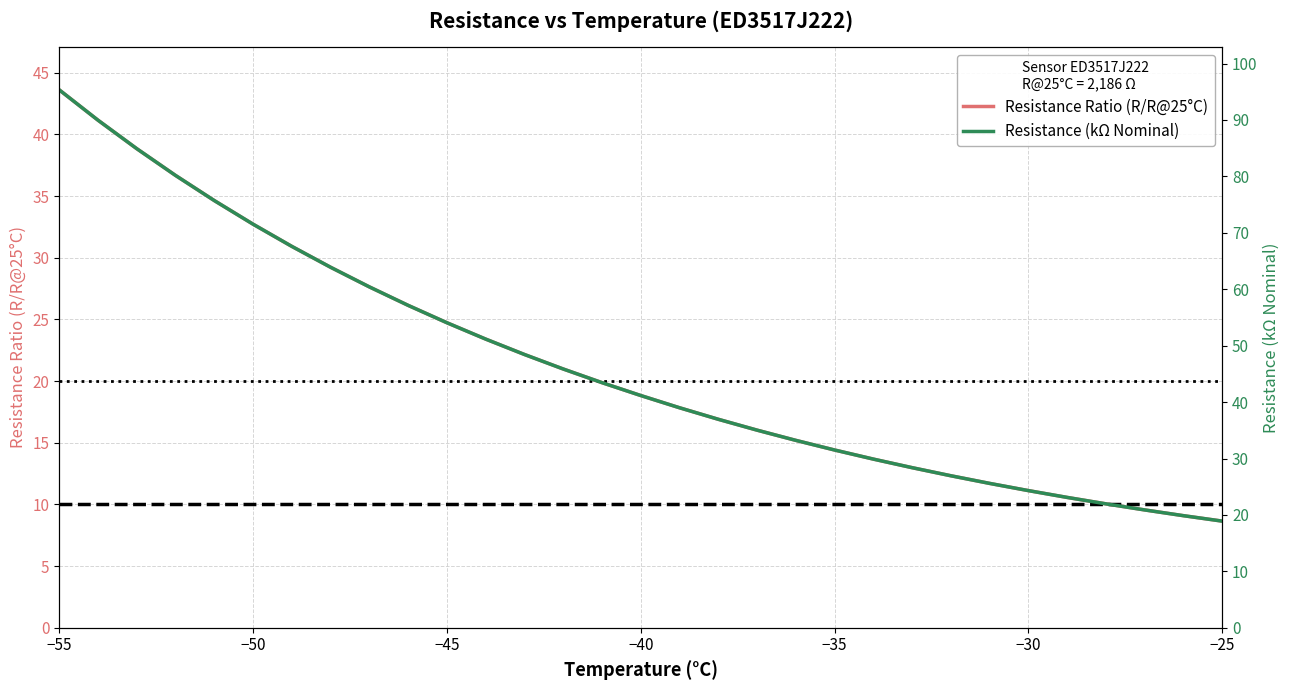

List the series in order of their peak value, highest first.

Resistance (kΩ Nominal), Resistance Ratio (R/R@25°C)